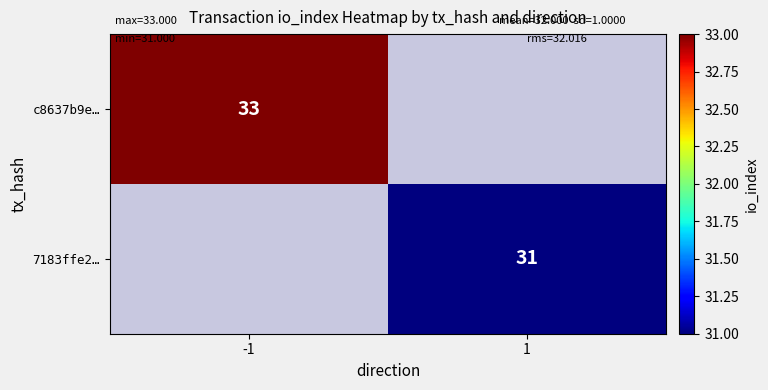

Is it true that 7183ffe2… equals 15.4 at 1?

False